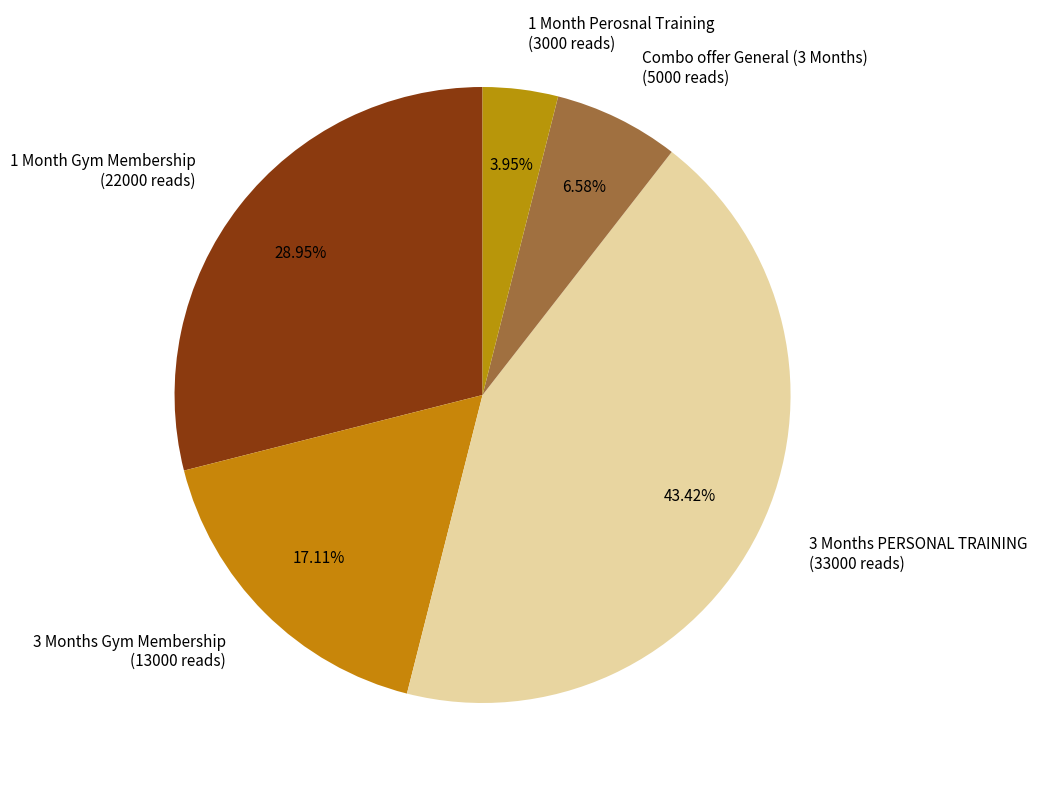

Is there any slice that represents more than half of the pie?

No